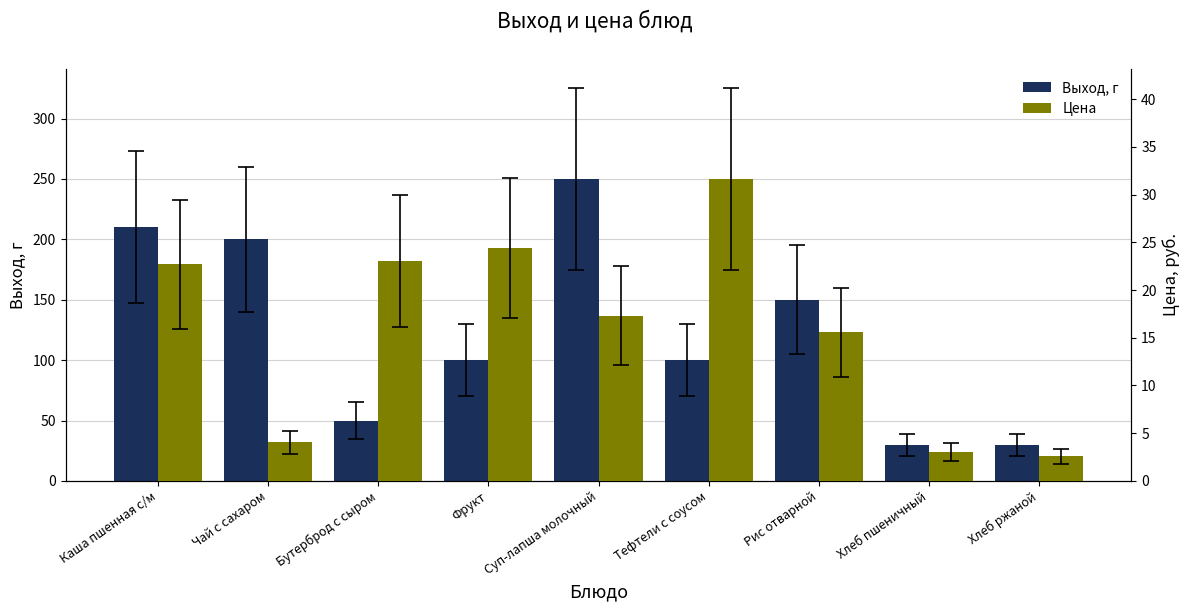

At which label does Цена first exceed 17?

Каша пшенная с/м